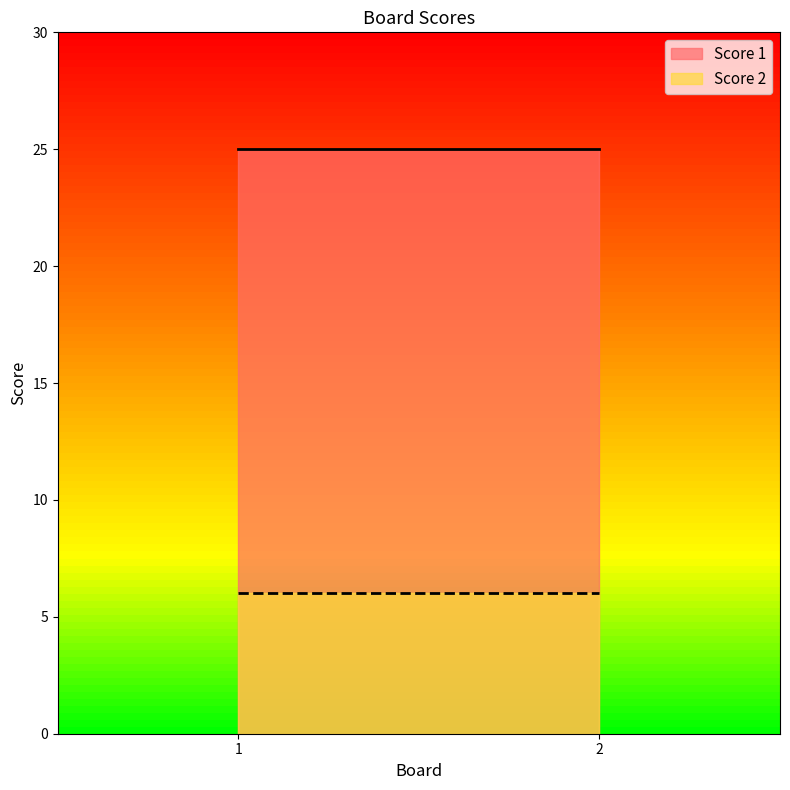

Reading left to right, extract all data points from this chart.

Score 1: 1=25	2=25
Score 2: 1=6	2=6